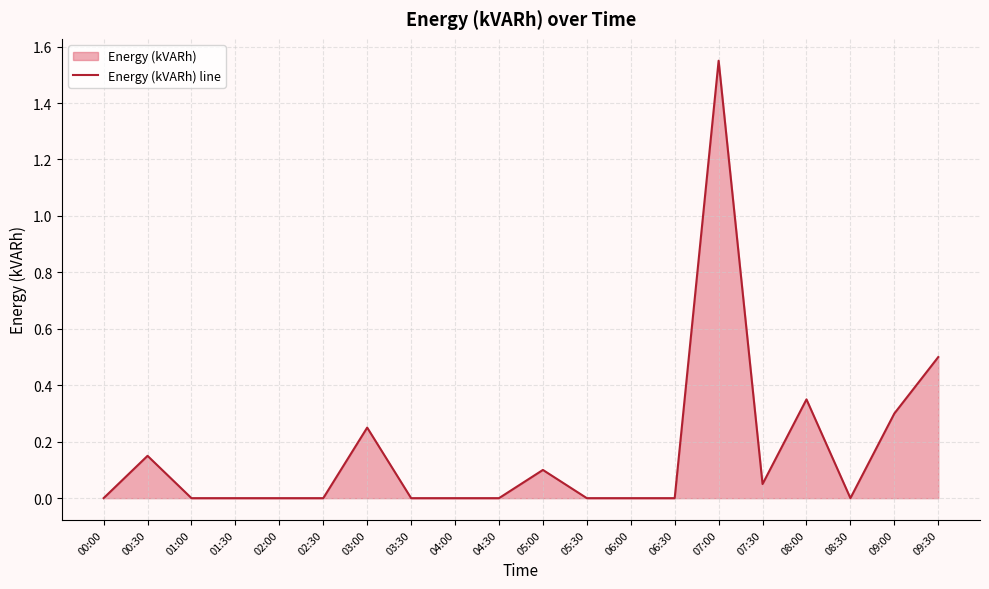

True or false: there are more than 2 points higher than both neighbors.

True